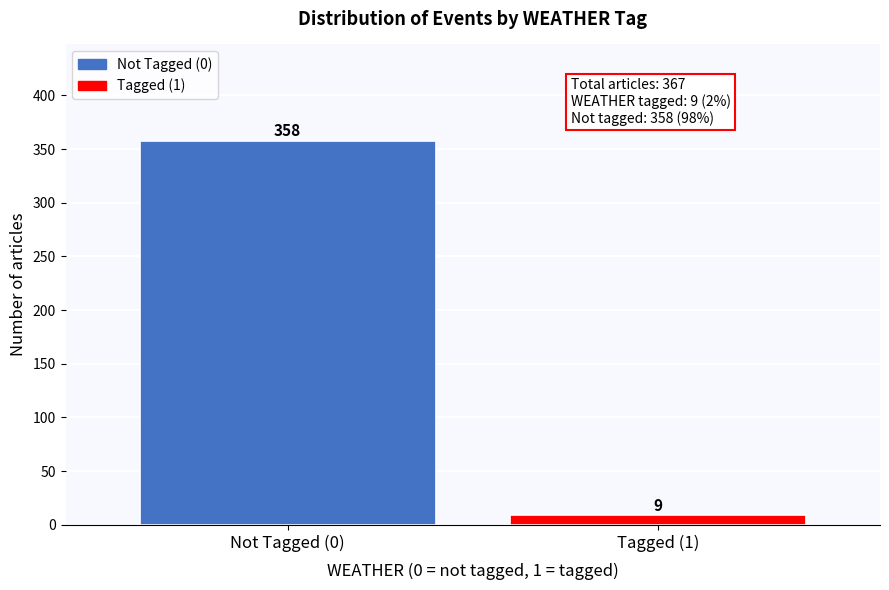

Reading right to left, what are all the values shown in this chart?

9	358